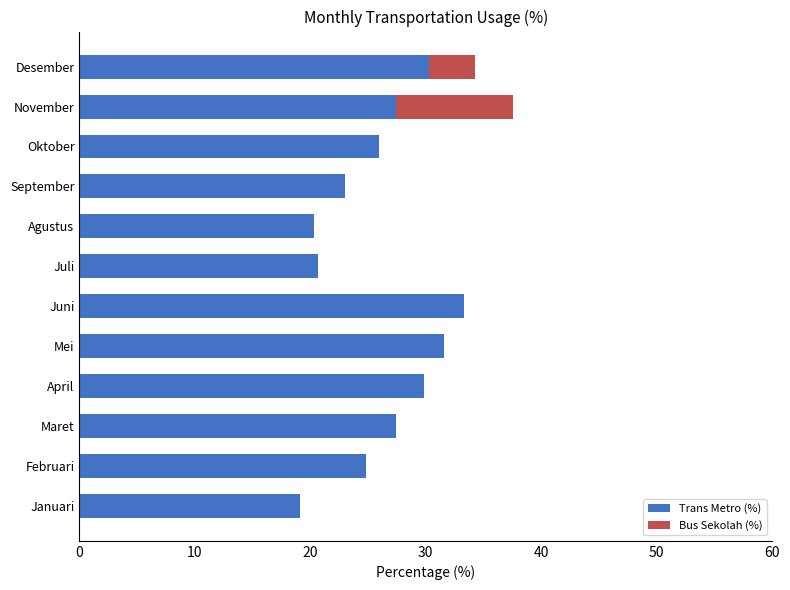

How many values in the Trans Metro (%) series exceed 27?

6